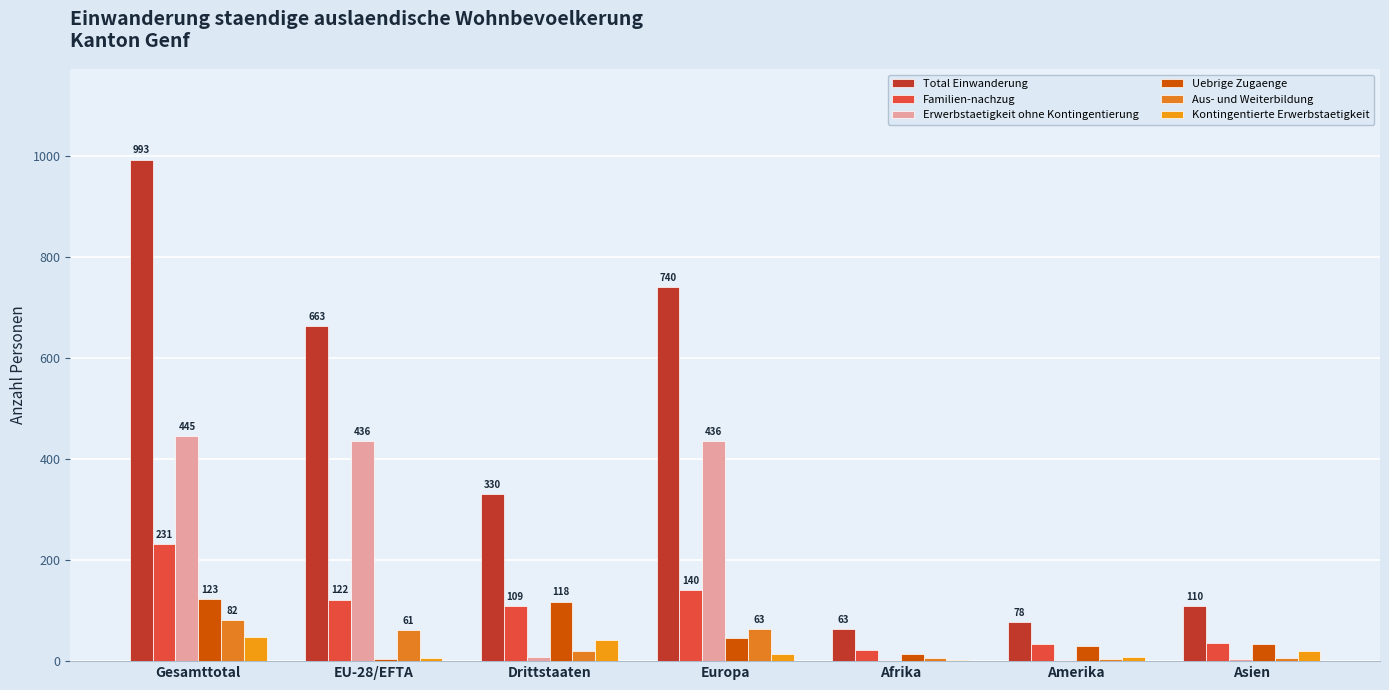

What is the difference between the highest and lowest values at Afrika?

60